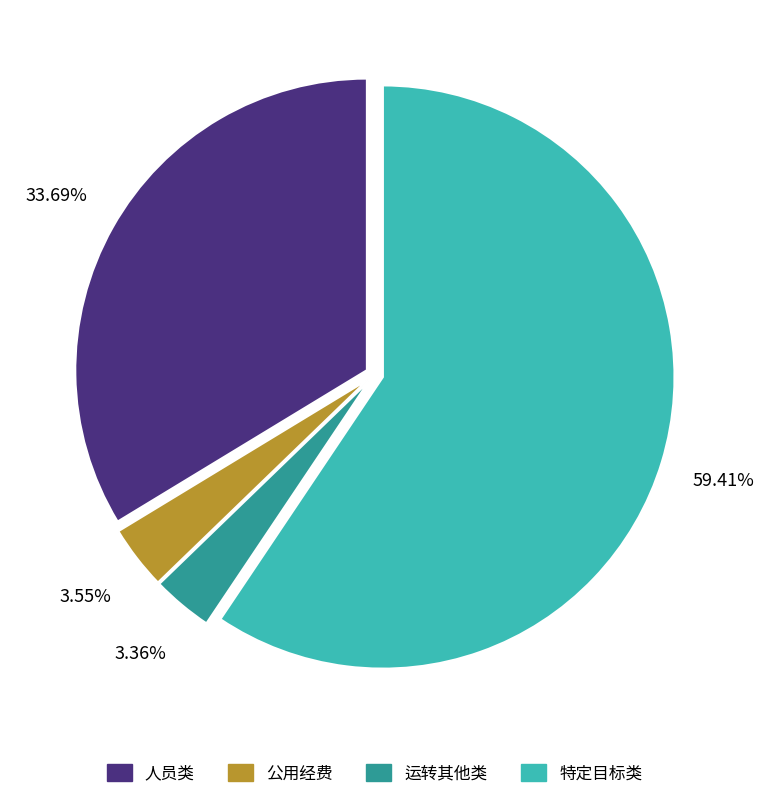

Count the number of slices in the pie.

4